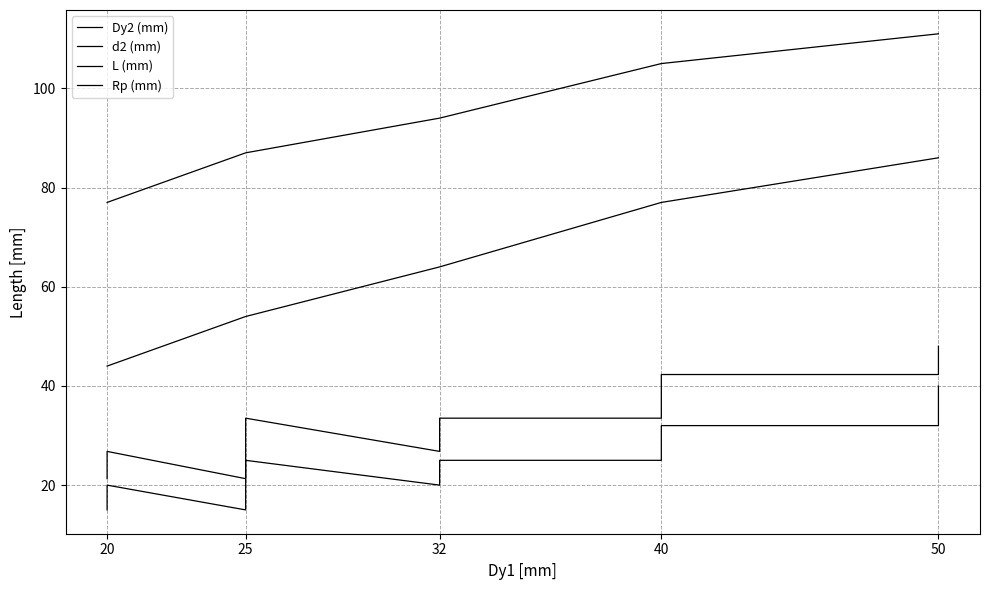

Reading left to right, transcribe all the data shown in this chart.

Dy2 (mm): 15.0	20.0	15.0	20.0	25.0	20.0	25.0	25.0	32.0	32.0	40.0
d2 (mm): 44.0	44.0	54.0	54.0	54.0	64.0	64.0	77.0	77.0	86.0	86.0
L (mm): 77.0	77.0	87.0	87.0	87.0	94.0	94.0	105.0	105.0	111.0	111.0
Rp (mm): 21.3	26.8	21.3	26.8	33.5	26.8	33.5	33.5	42.3	42.3	48.0